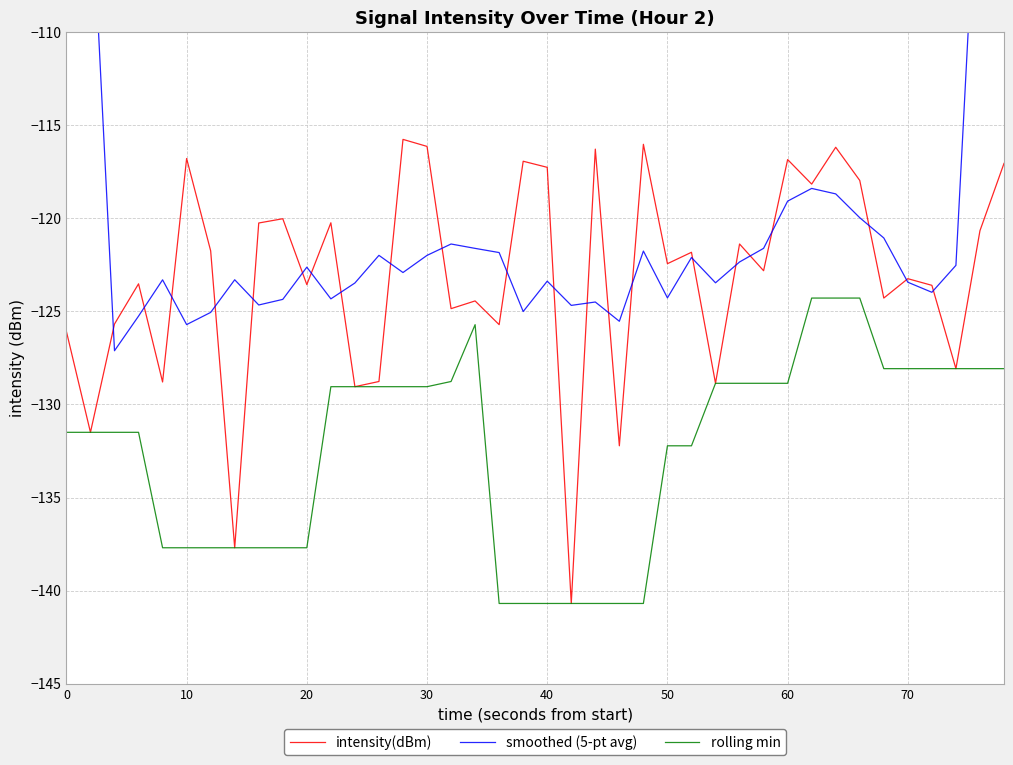

What is the approximate value of intensity(dBm) at 20?

-123.6